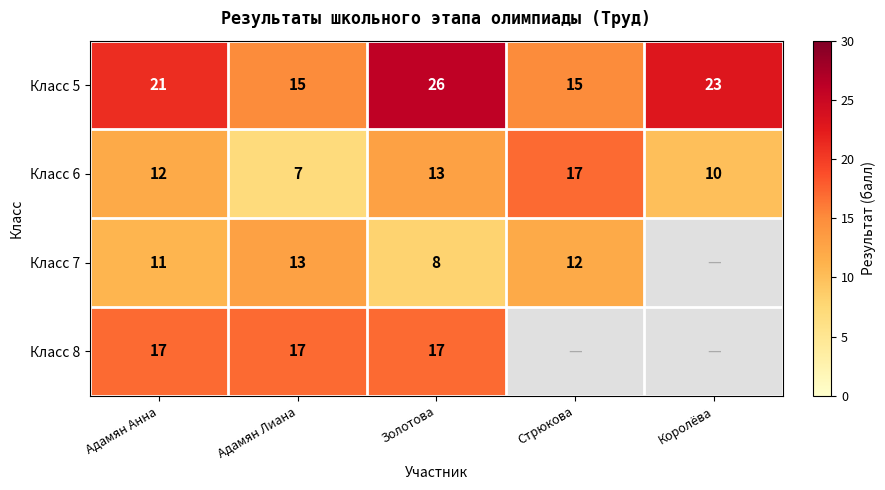

What is the maximum value for Класс 5?

26